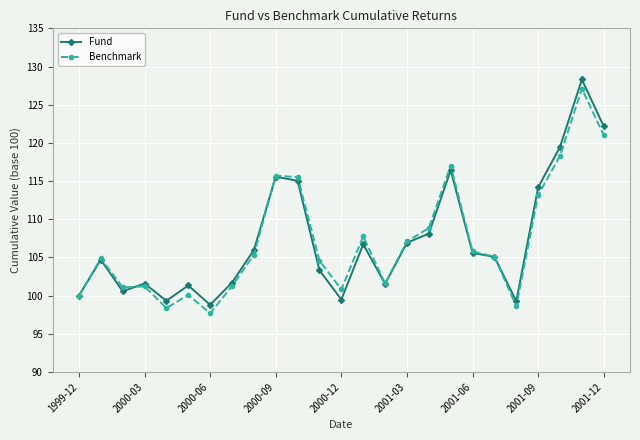

What is the value of the Fund point at the 17th from the left?

108.1